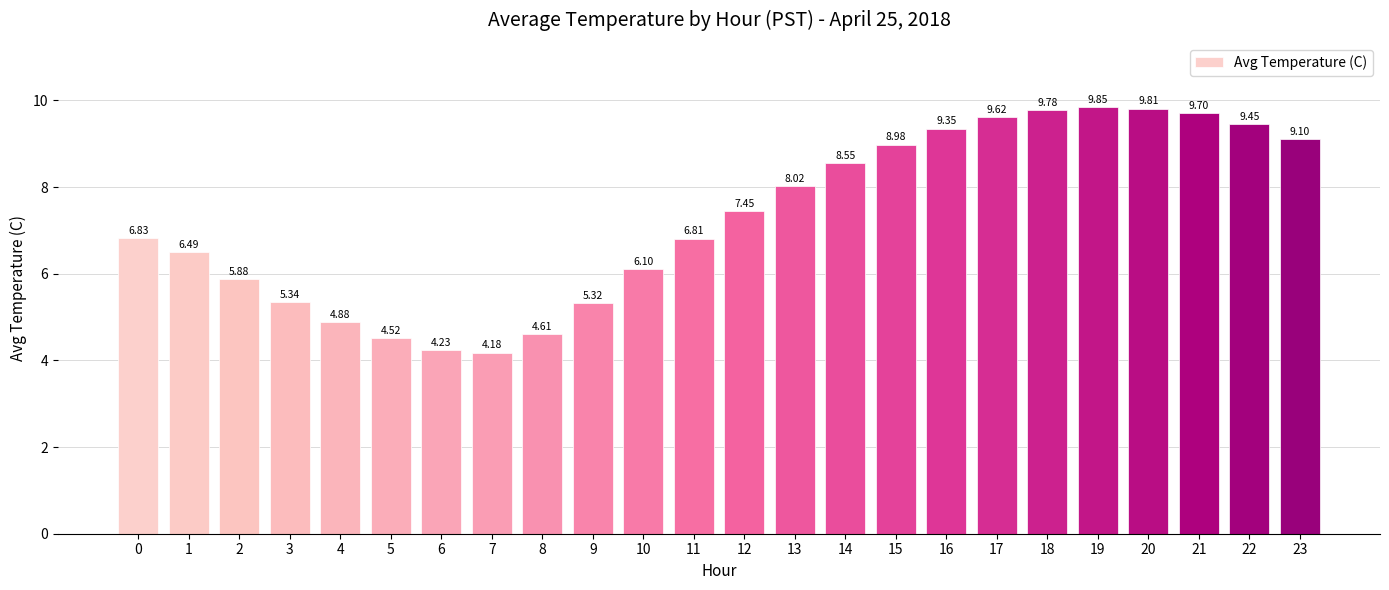

Count the number of categories in the chart.

24